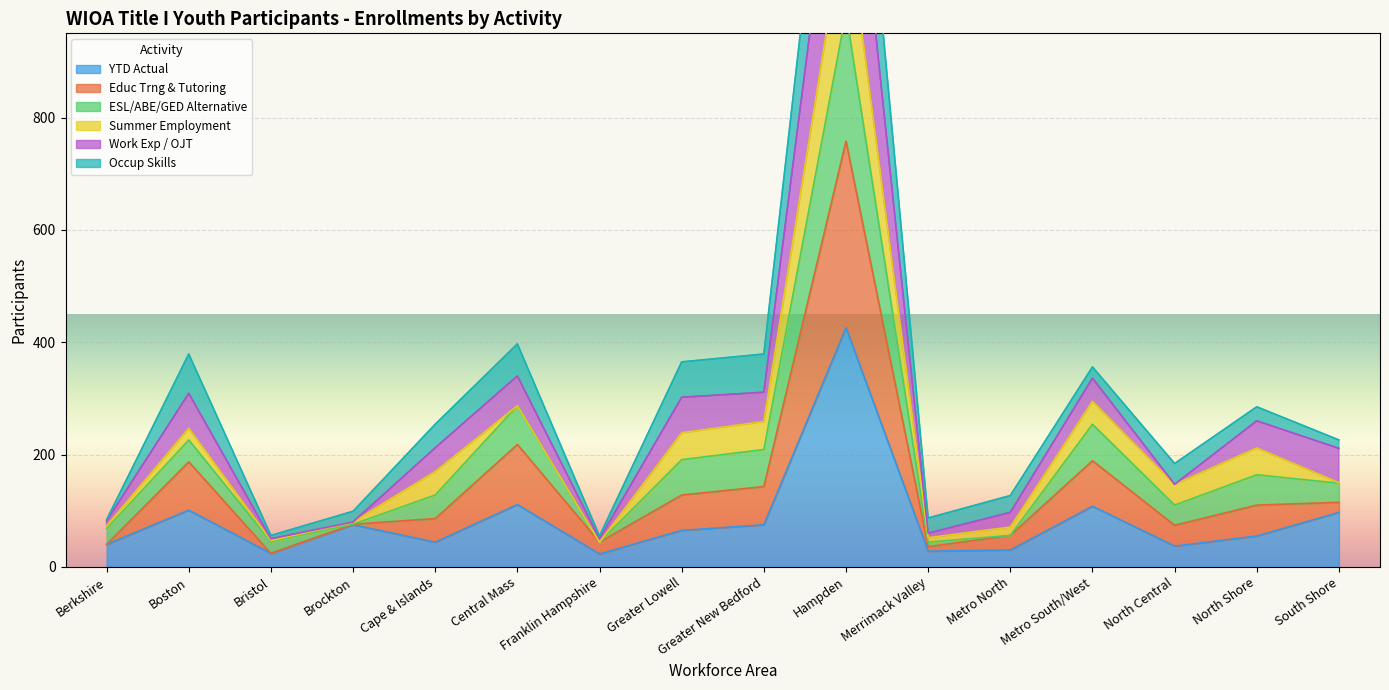

Is it true that YTD Actual equals 69 at Boston?

False